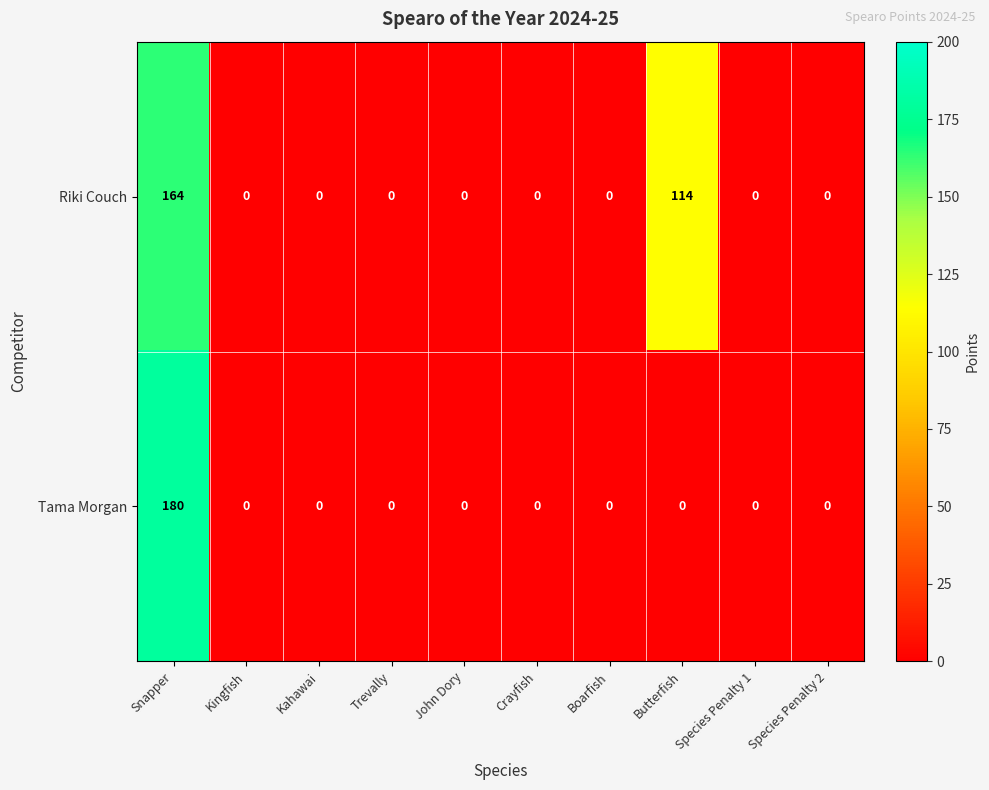

Which series has the widest spread of values?

Tama Morgan